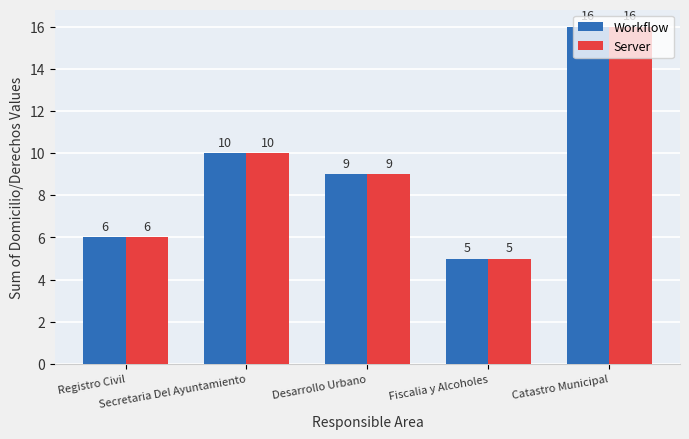

Is the value of Workflow at Desarrollo Urbano greater than the value of Server at Secretaria Del Ayuntamiento?

No